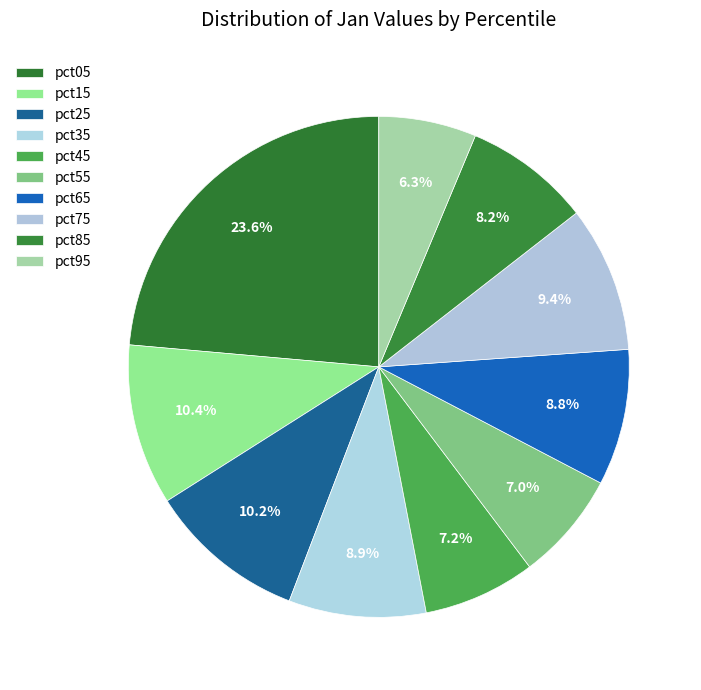

To the nearest percent, what is the combined percentage of pct85 and pct35?

17%